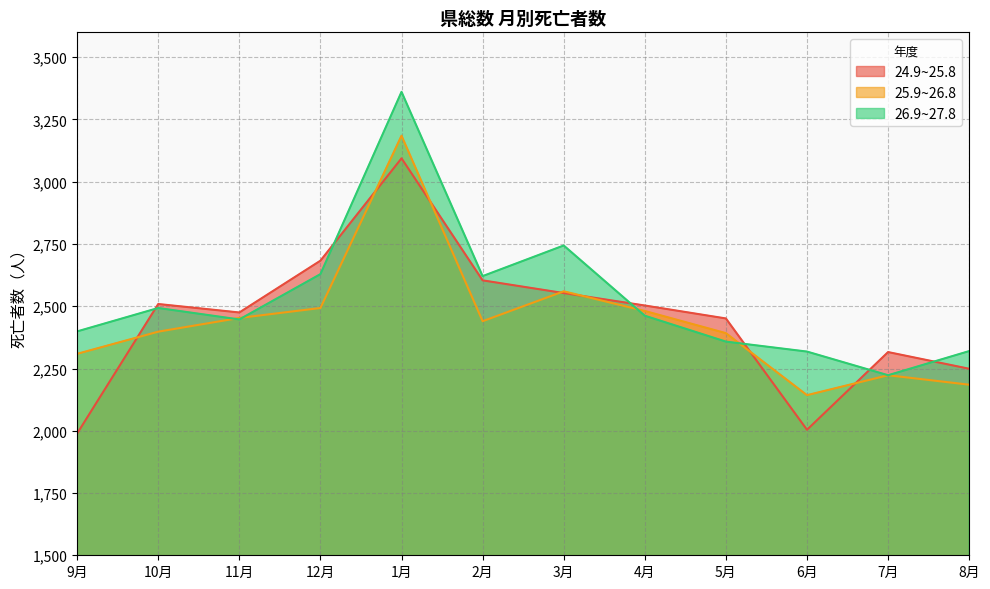

Rank the series at 6月 from highest to lowest value.

26.9~27.8, 25.9~26.8, 24.9~25.8